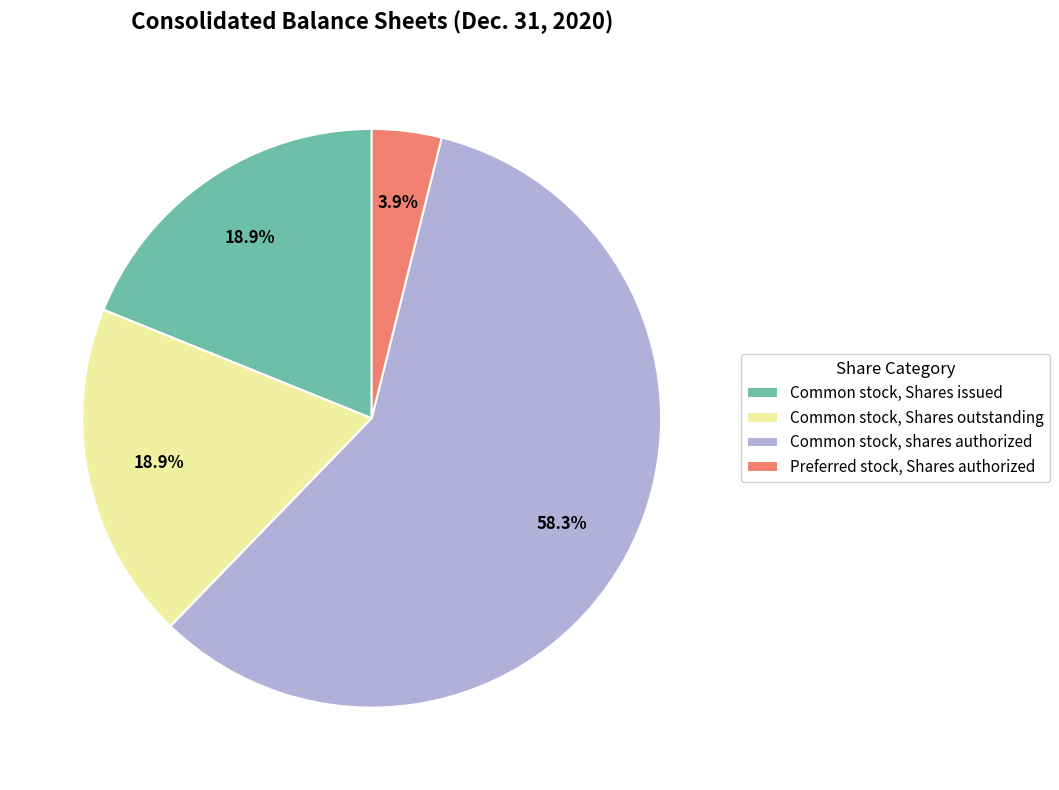

Combined, what portion of the pie is Common stock, Shares outstanding and Common stock, shares authorized?

77.2%